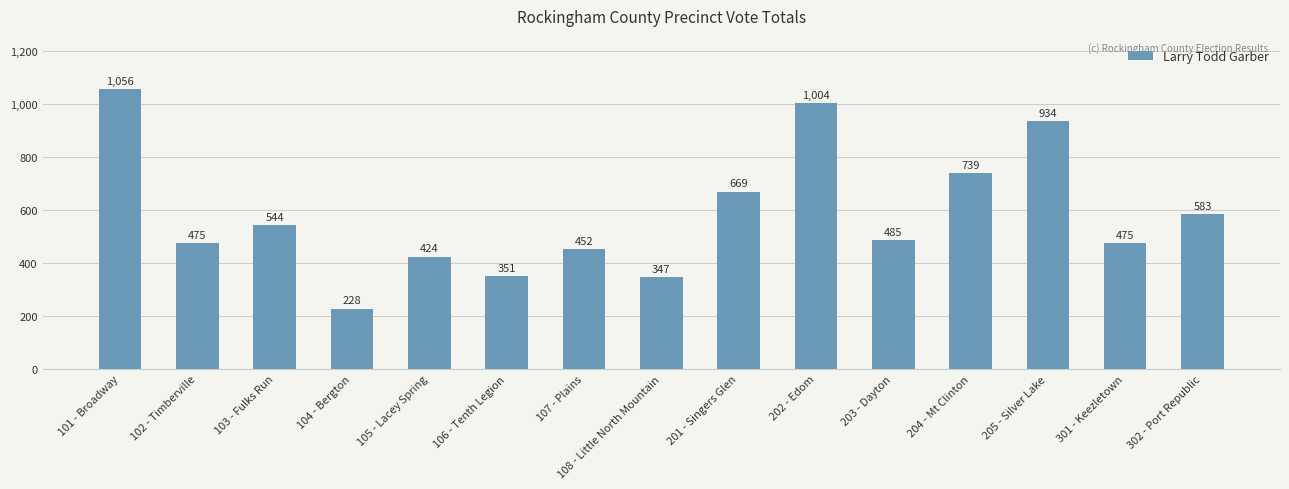

Reading right to left, transcribe all the data shown in this chart.

583	475	934	739	485	1004	669	347	452	351	424	228	544	475	1056